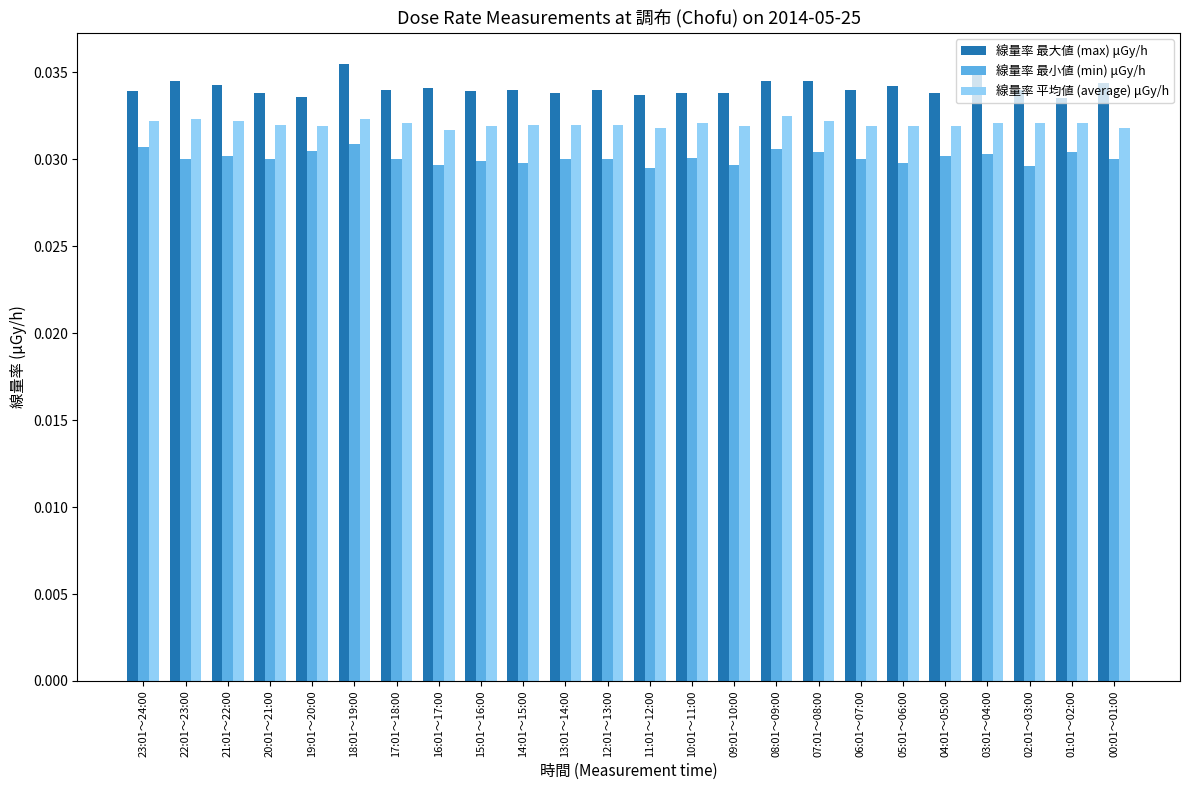

List the series in order of their overall mean, highest first.

線量率 最大値 (max) μGy/h, 線量率 平均値 (average) μGy/h, 線量率 最小値 (min) μGy/h